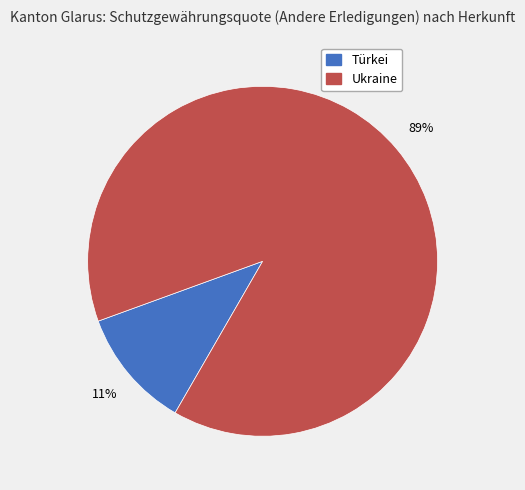

To the nearest percent, what is the difference between the Türkei and Ukraine slice percentages?

78%